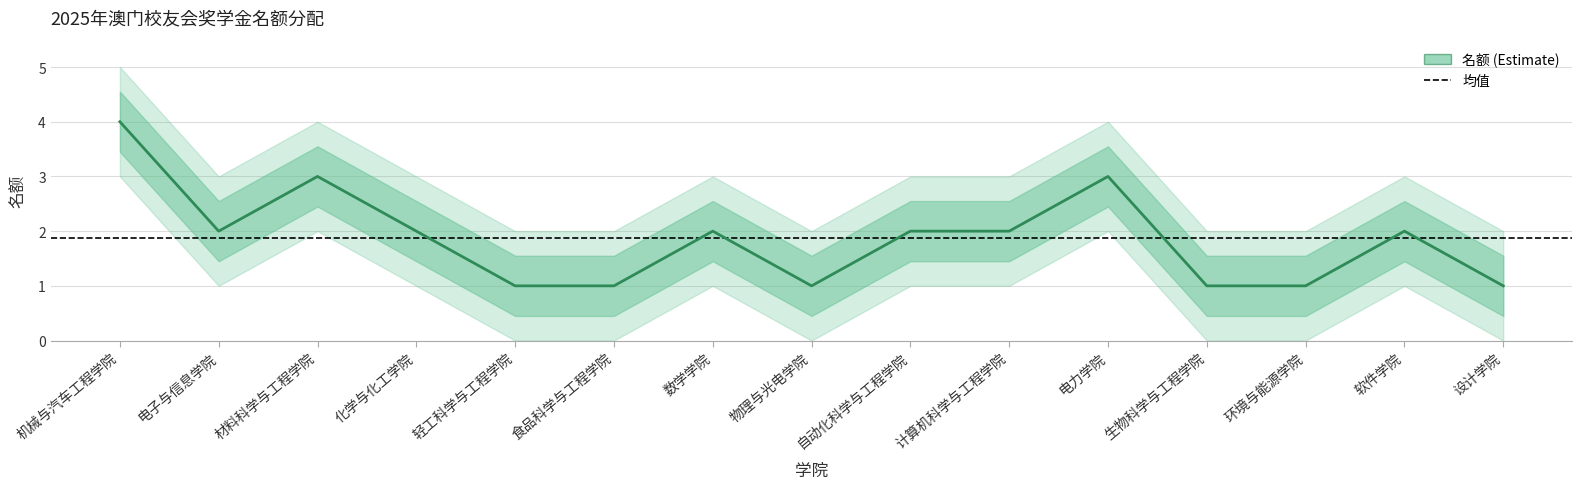

Count the number of data series in this chart.

1